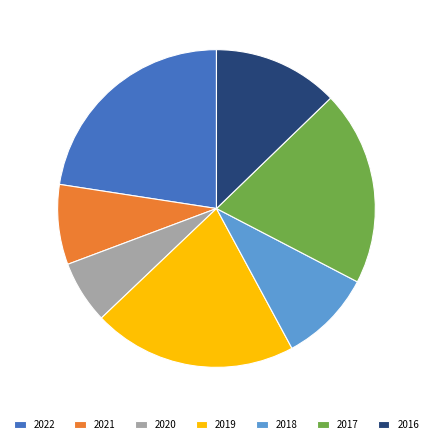

Count the number of slices in the pie.

7